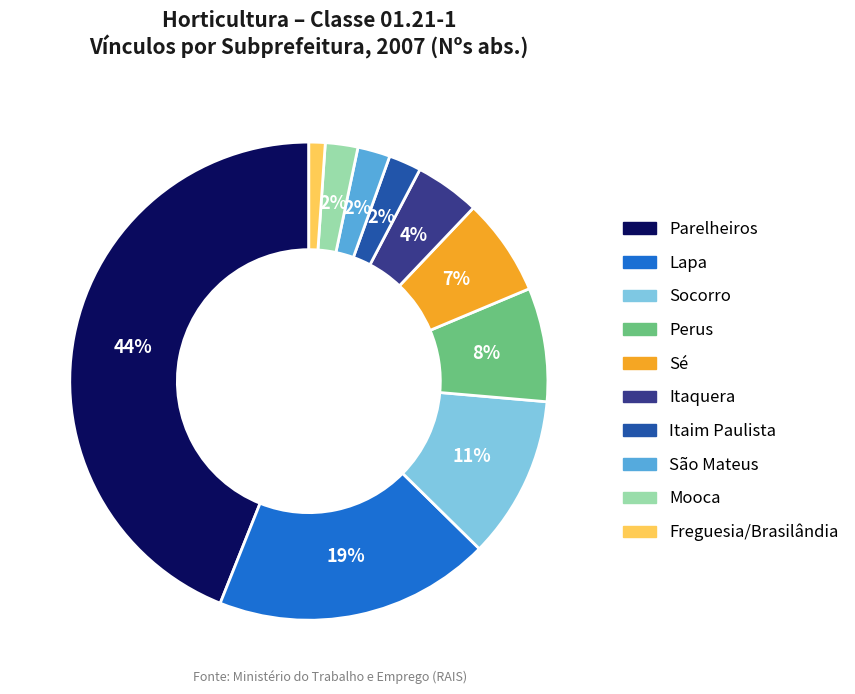

Which slice is the largest?

Parelheiros